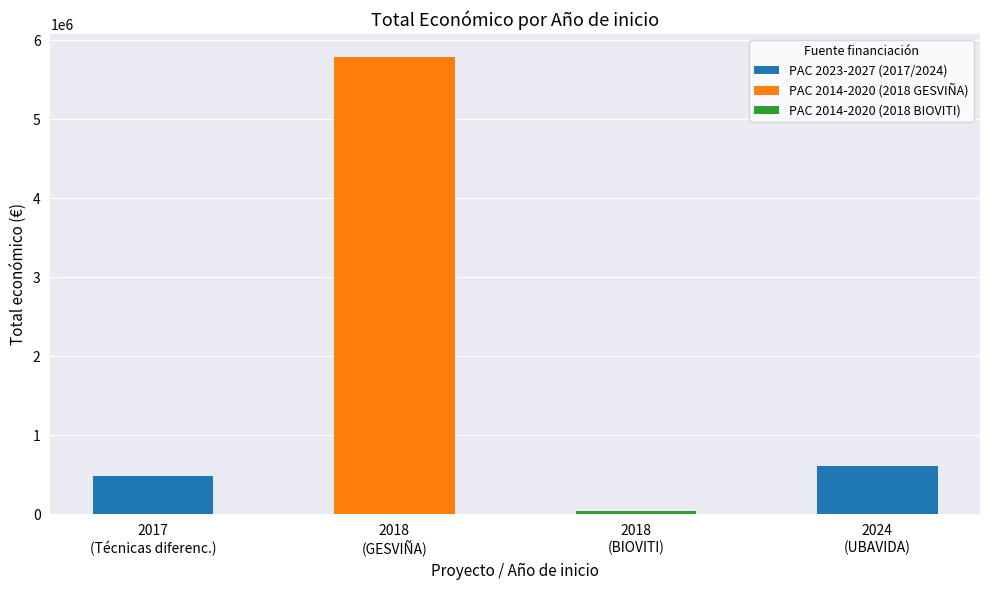

What is the greatest value displayed?

5792221